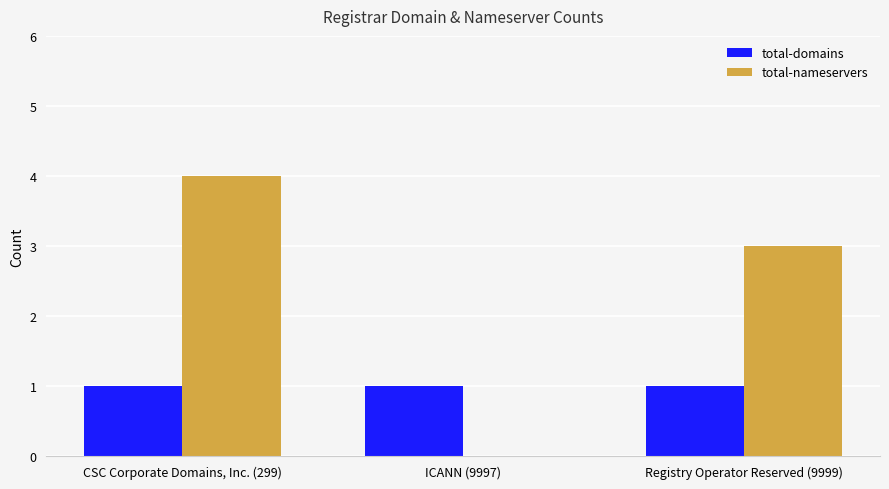

The value of total-nameservers at ICANN (9997) is -3. True or false?

False